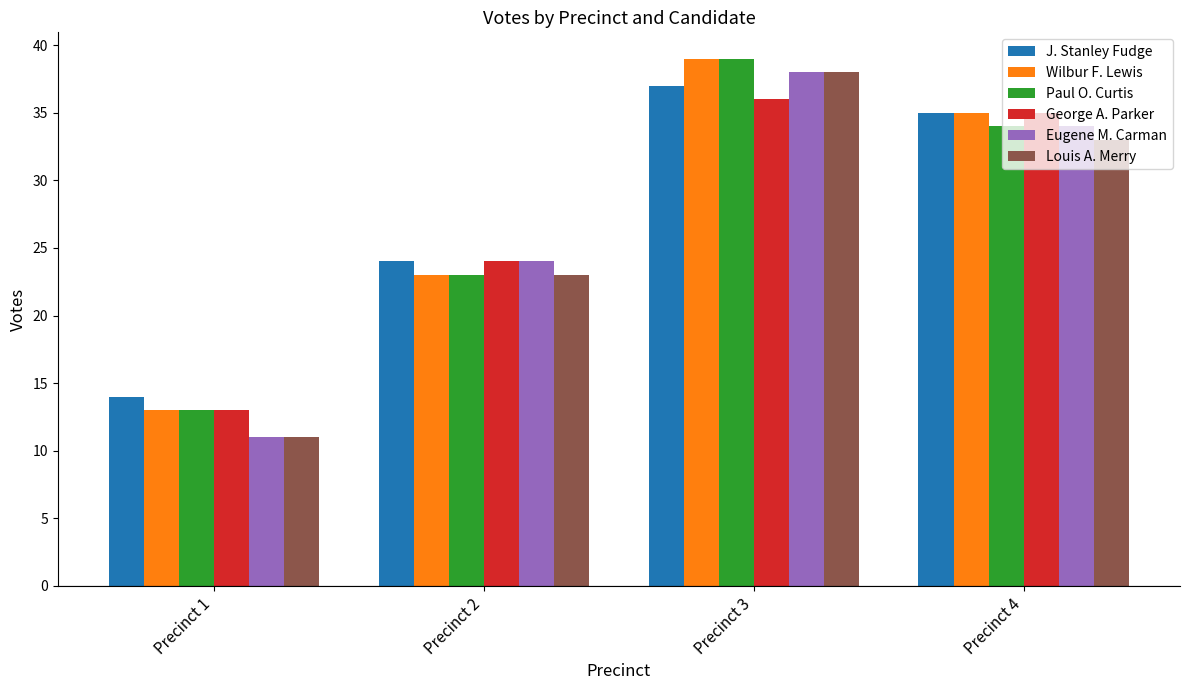

At which label does Louis A. Merry first exceed 33?

Precinct 3